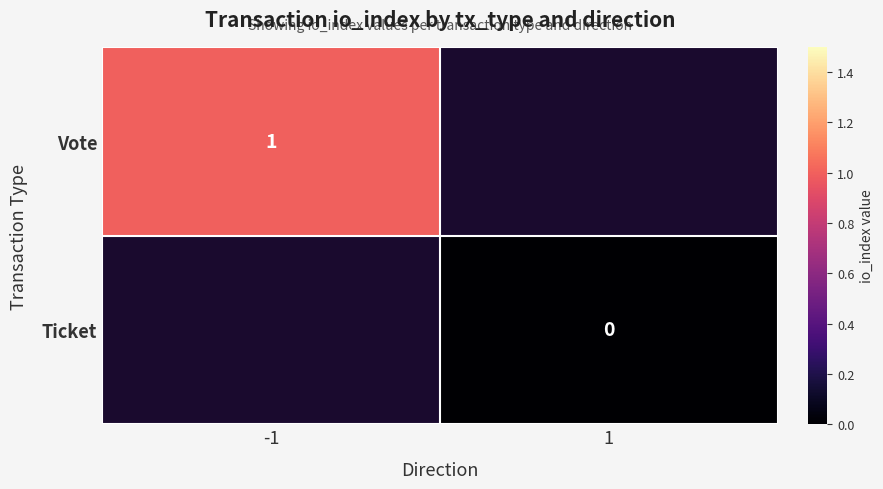

Is it true that Vote equals 1 at -1?

True